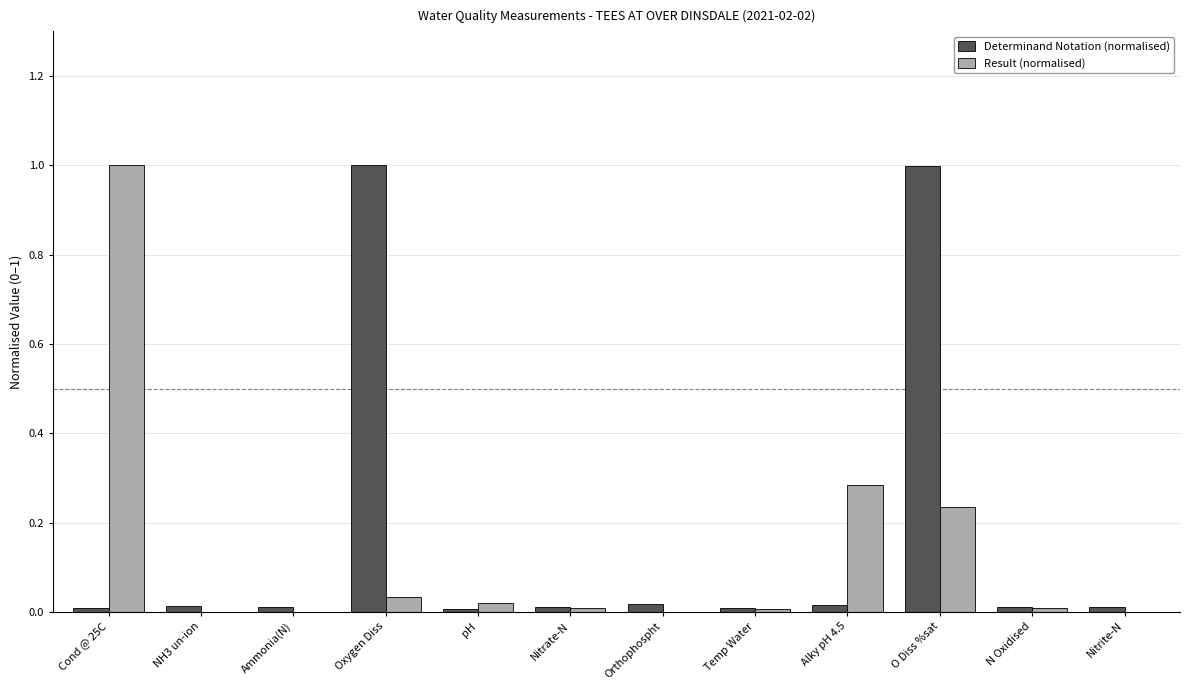

What are all the series names shown in the legend?

Determinand Notation (normalised), Result (normalised)